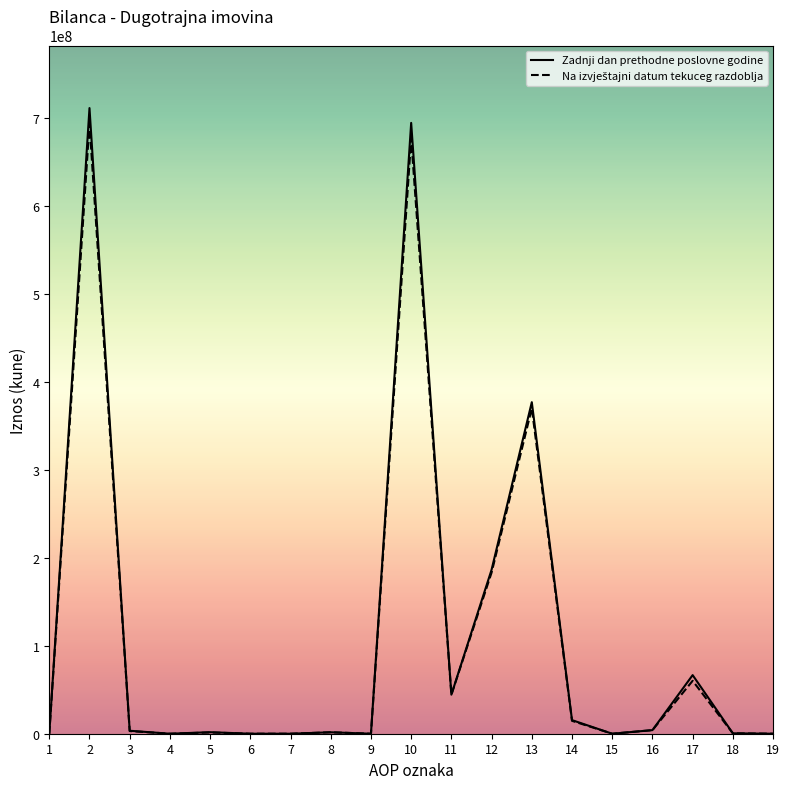

What is the maximum value for Zadnji dan prethodne poslovne godine?

711199885